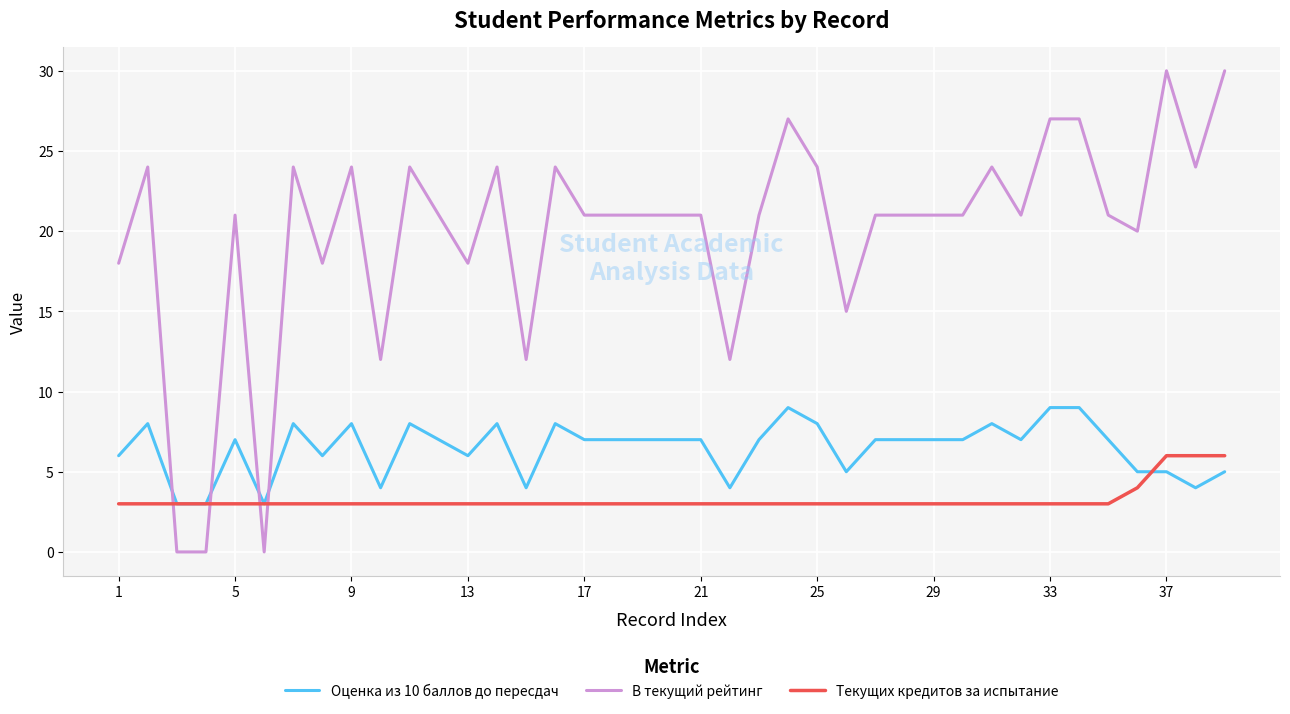

Which series has the largest total across all categories?

В текущий рейтинг